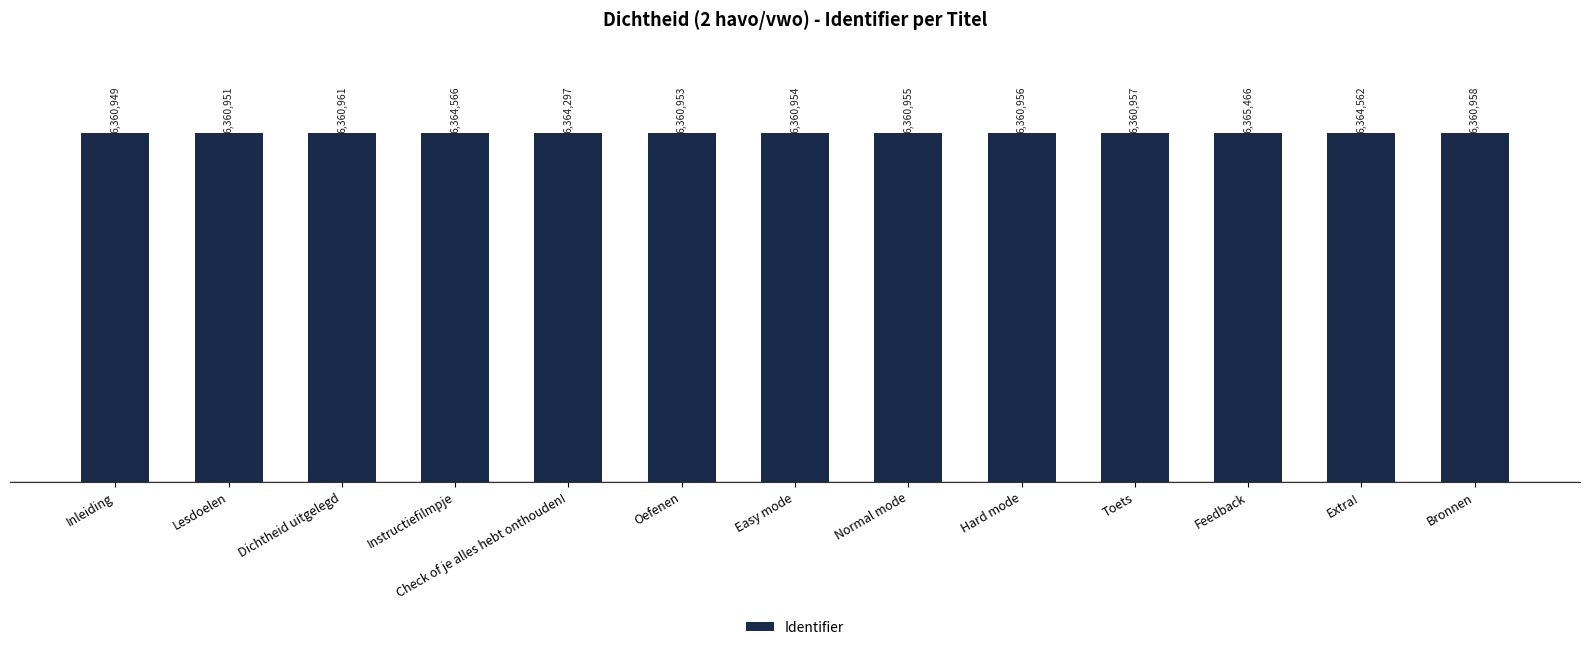

At which label is the value closest to 6363207?

Check of je alles hebt onthouden!